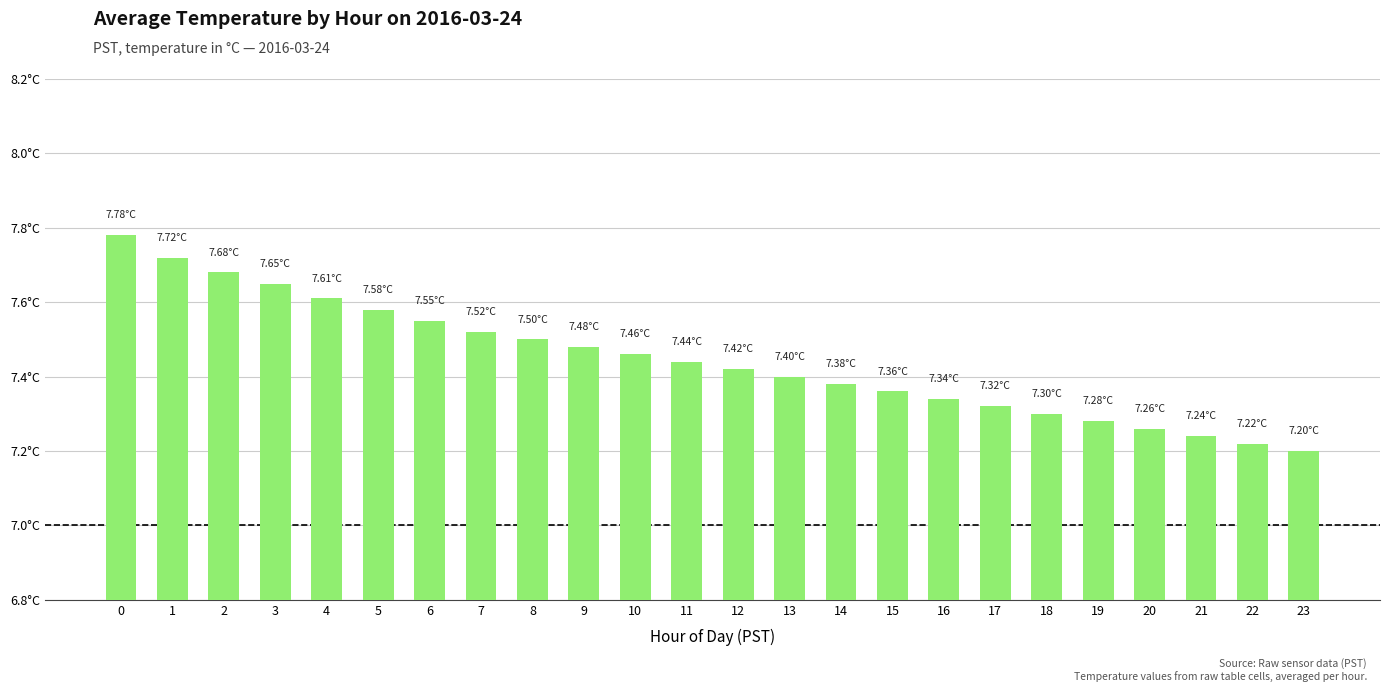

Rank the categories by value from highest to lowest.

0, 1, 2, 3, 4, 5, 6, 7, 8, 9, 10, 11, 12, 13, 14, 15, 16, 17, 18, 19, 20, 21, 22, 23